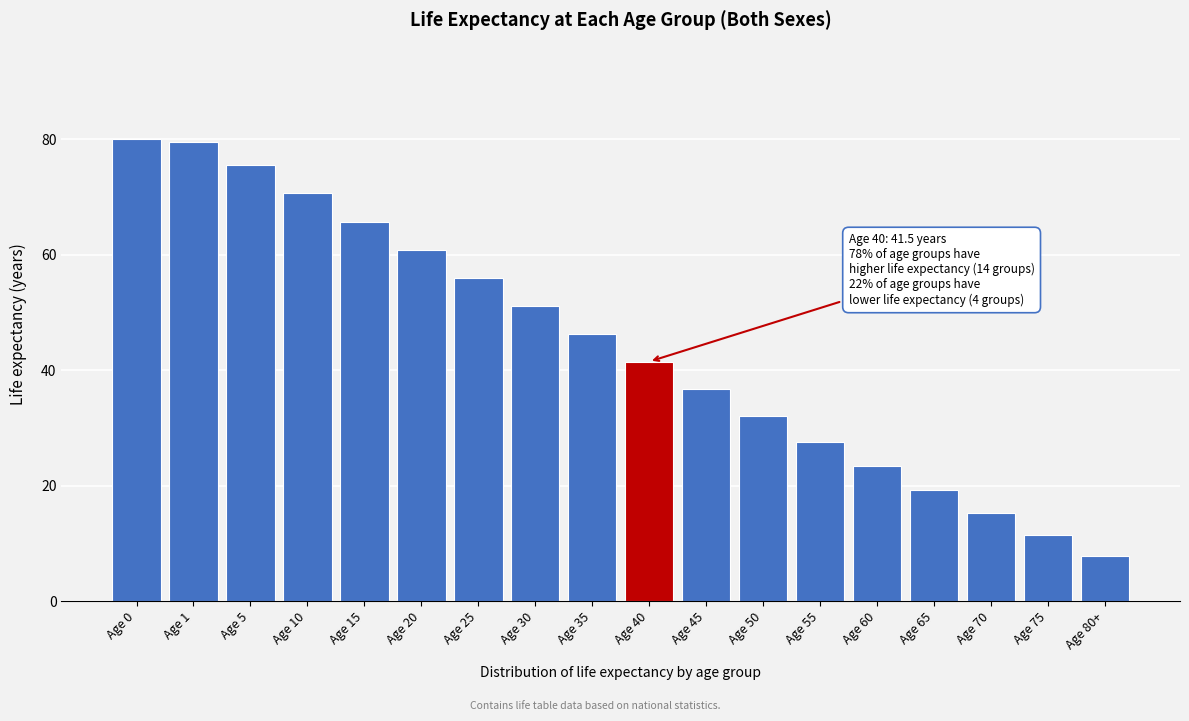

Reading right to left, what are all the values shown in this chart?

7.8	11.5	15.3	19.2	23.4	27.6	32.1	36.7	41.5	46.3	51.1	56.0	60.8	65.7	70.7	75.6	79.5	80.0